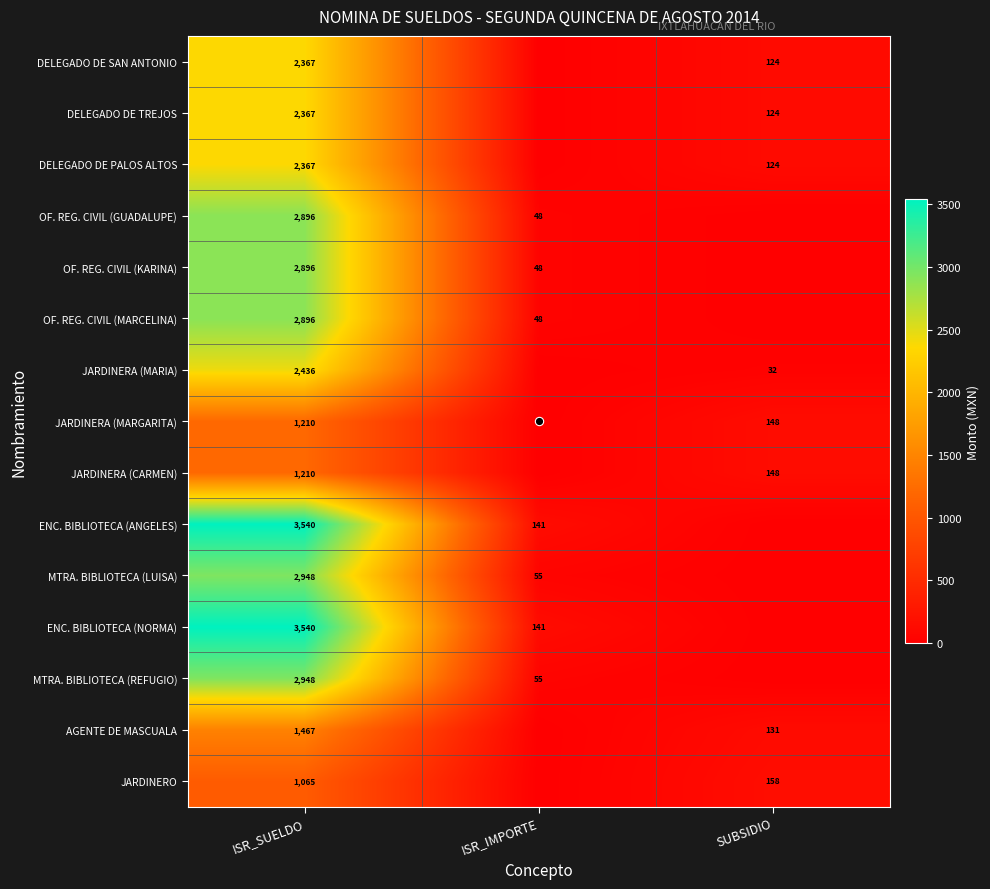

The JARDINERO series shows 280.9 at SUBSIDIO. True or false?

False